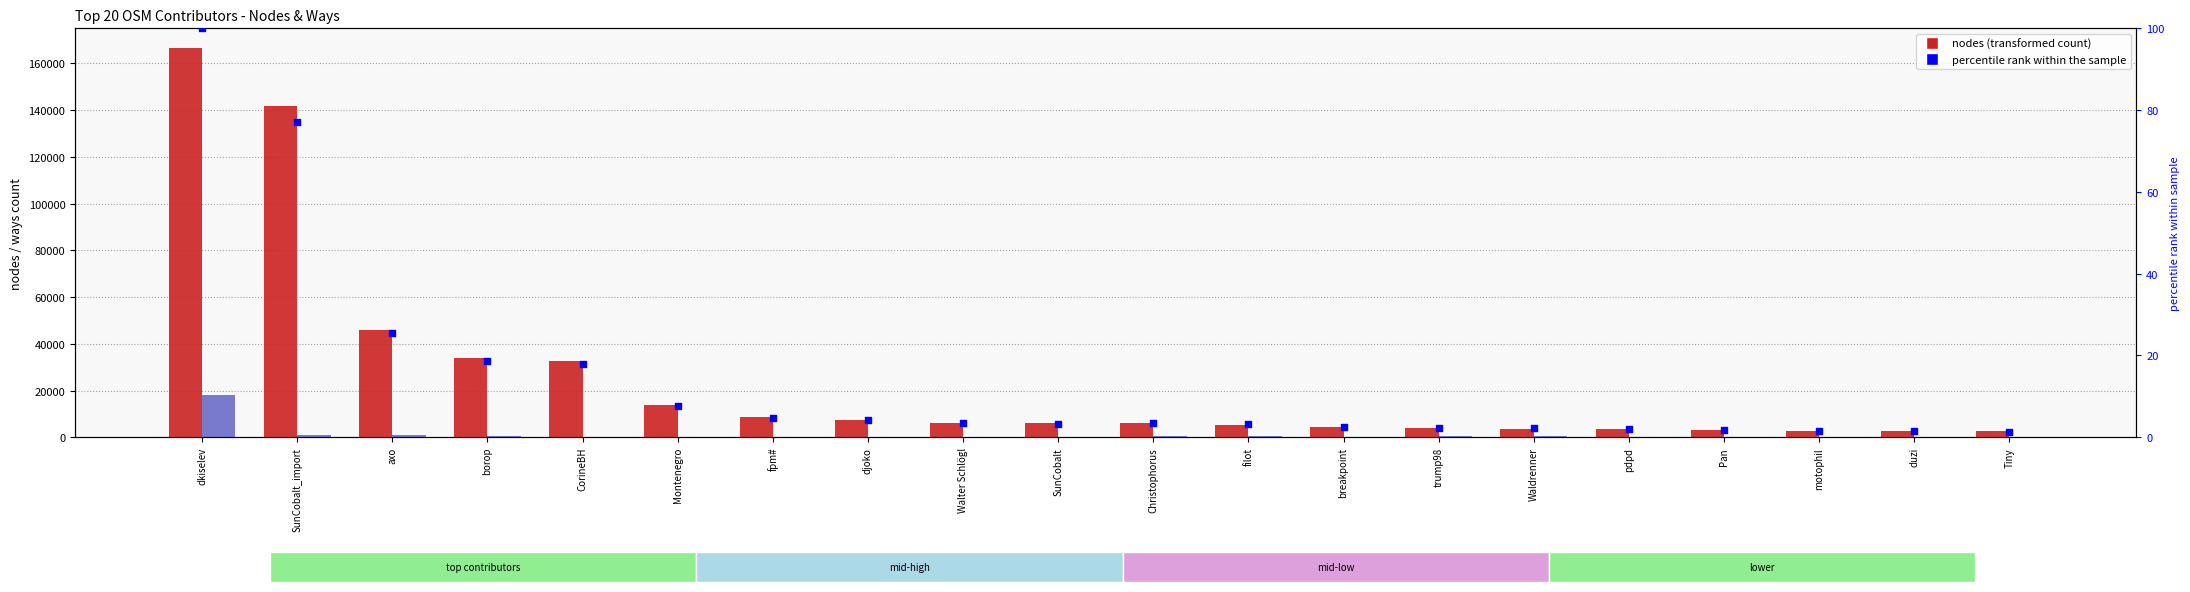

What is the total value across all series at duzi?

2741.5